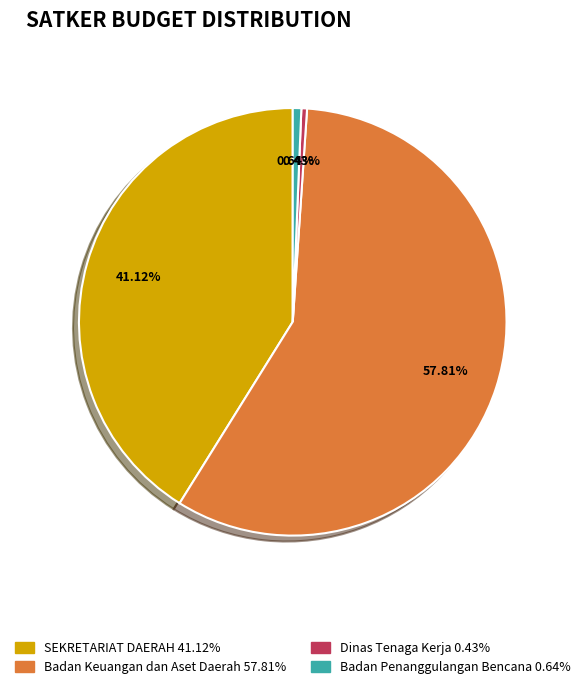

Count the number of slices in the pie.

4